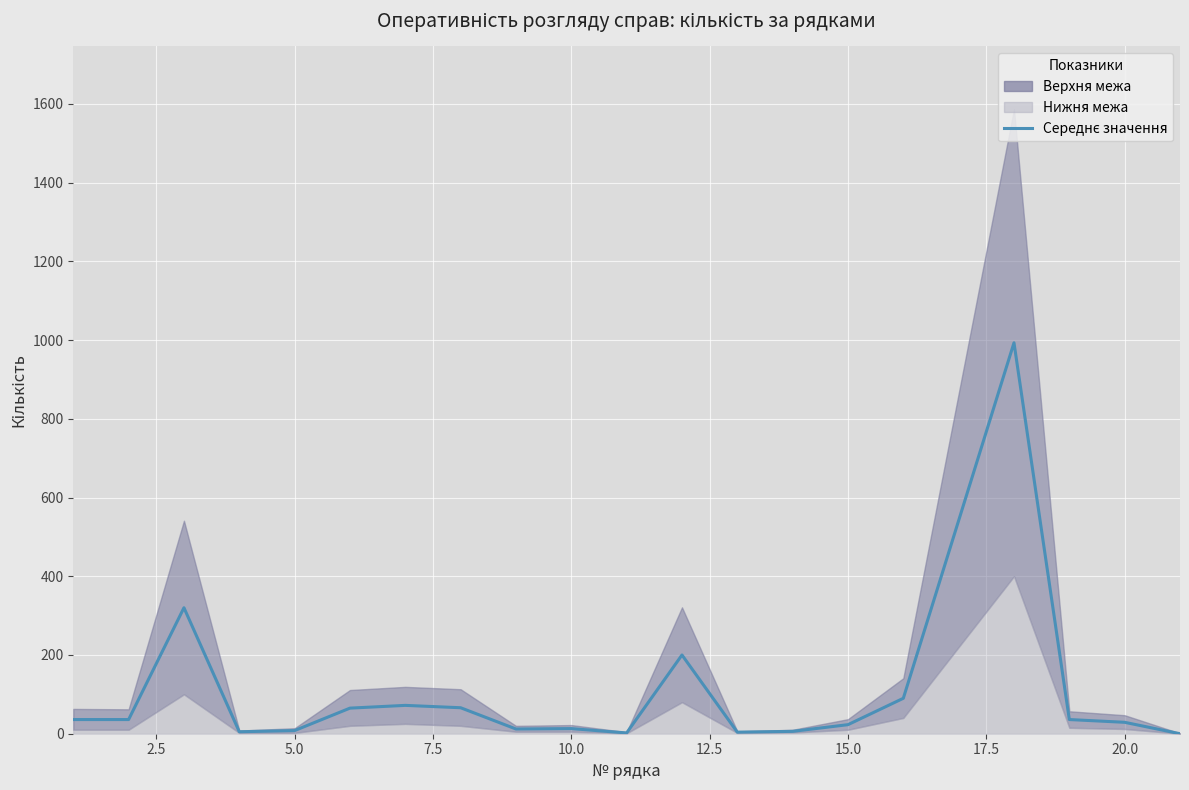

Reading right to left, what are all the values shown in this chart?

0	29	36	993	90	23	6	4	200	2	13	12	66	72	65	8	5	320	36	36